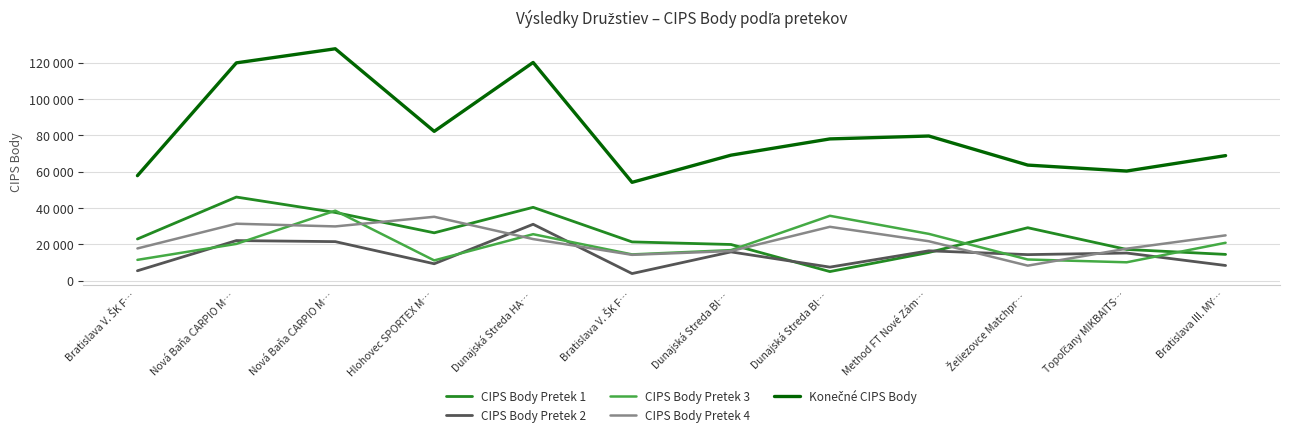

What is the value of the CIPS Body Pretek 3 point at the 1st from the left?

11520